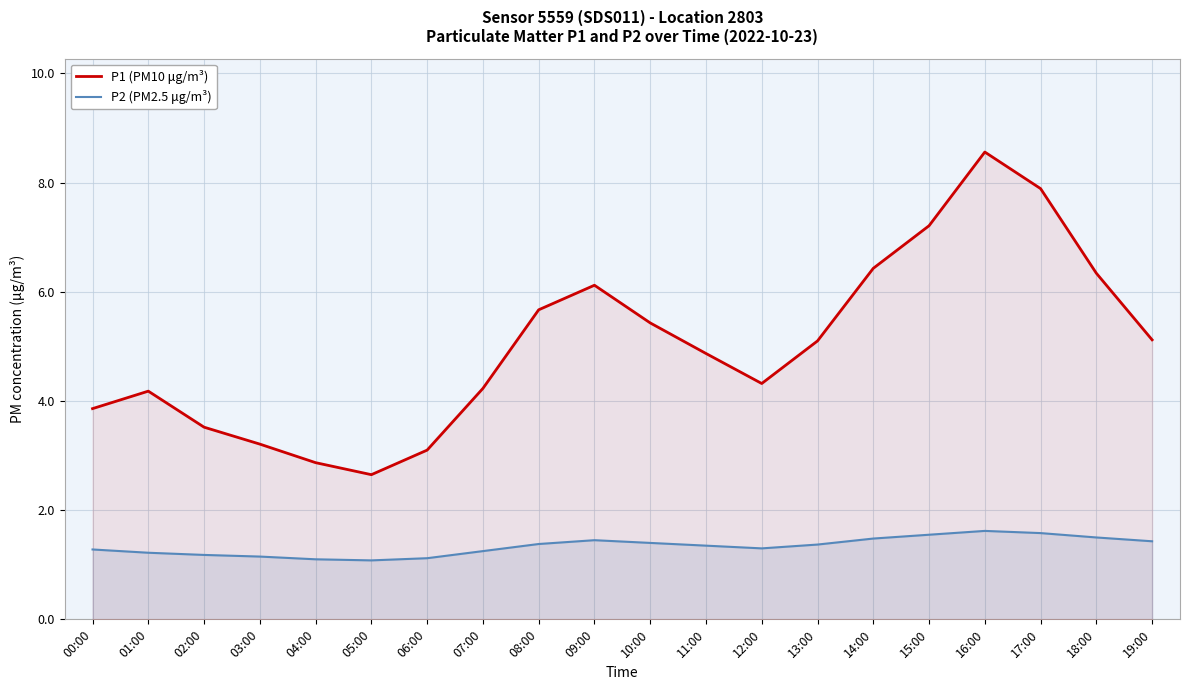

At how many categories does at least one series exceed 4?

14